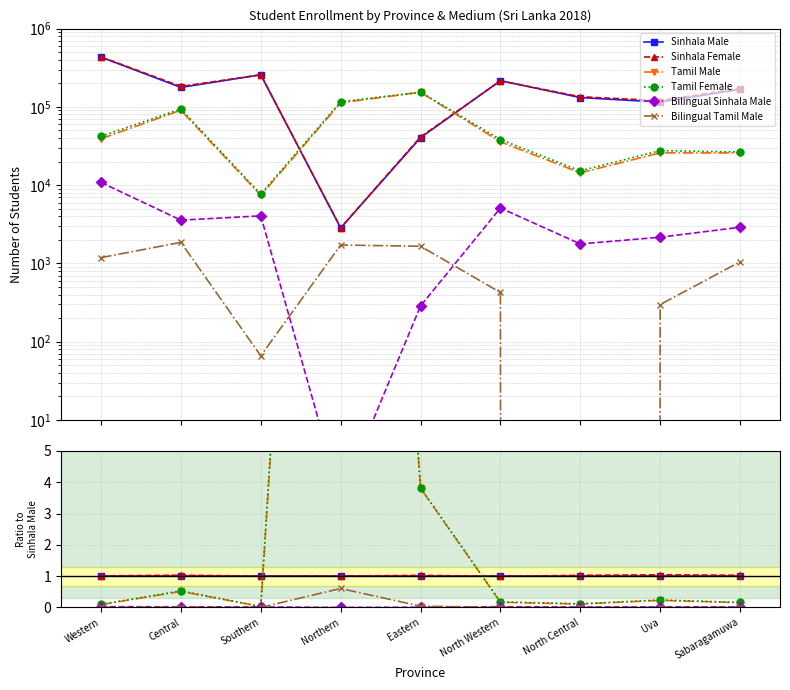

How many series are shown in this chart?

6